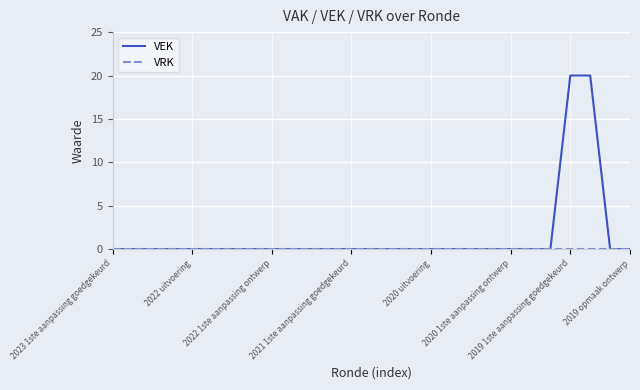

Which series has the largest total across all categories?

VEK